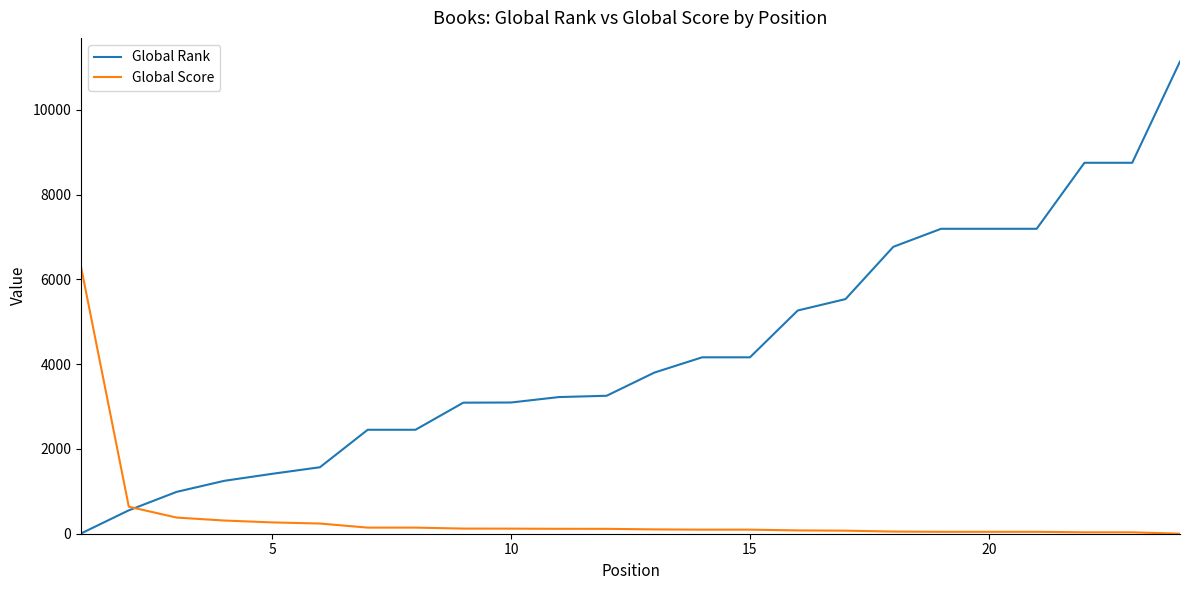

List the series in order of their overall mean, lowest first.

Global Score, Global Rank